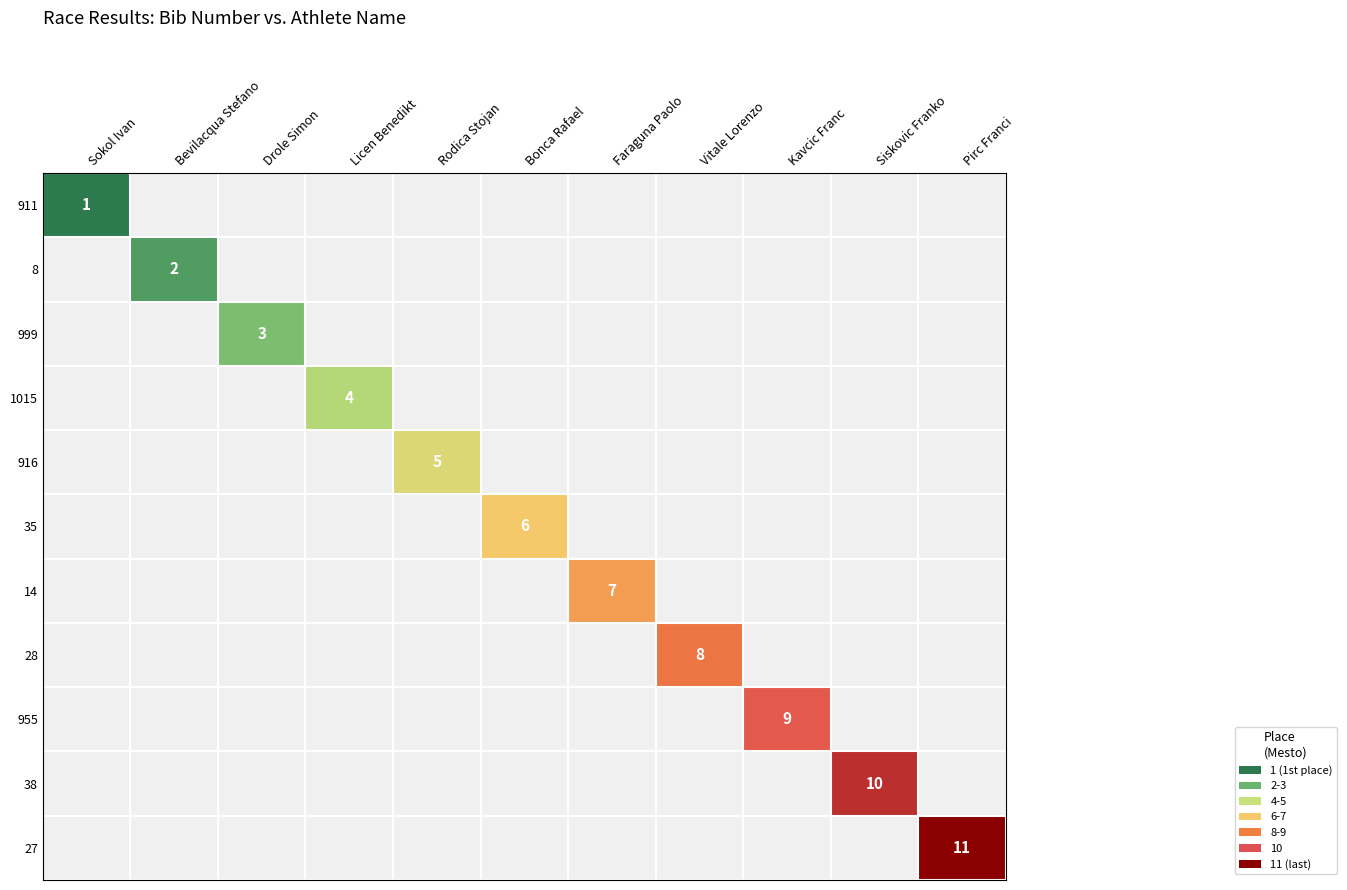

Is it true that 27 equals 18 at Pirc Franci?

False